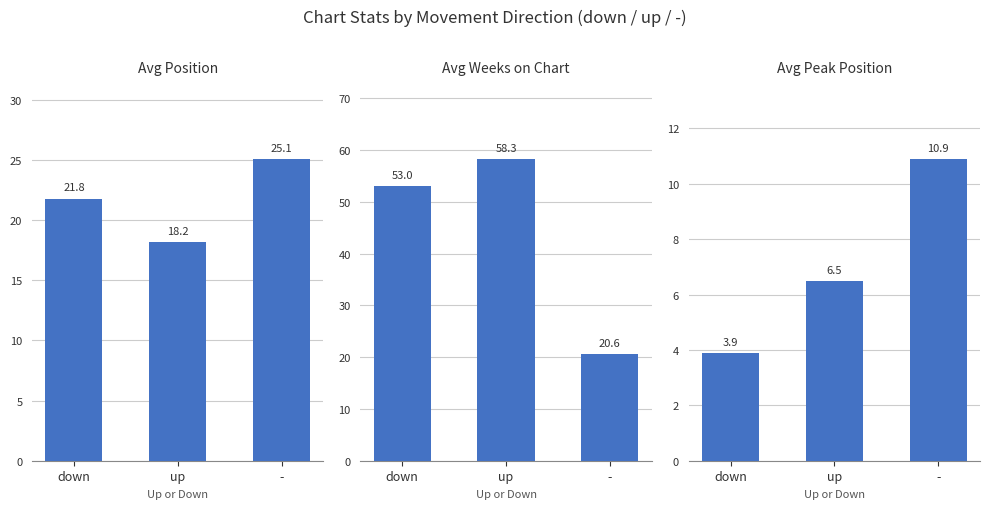

What is the difference between the highest and lowest values at down?

49.1